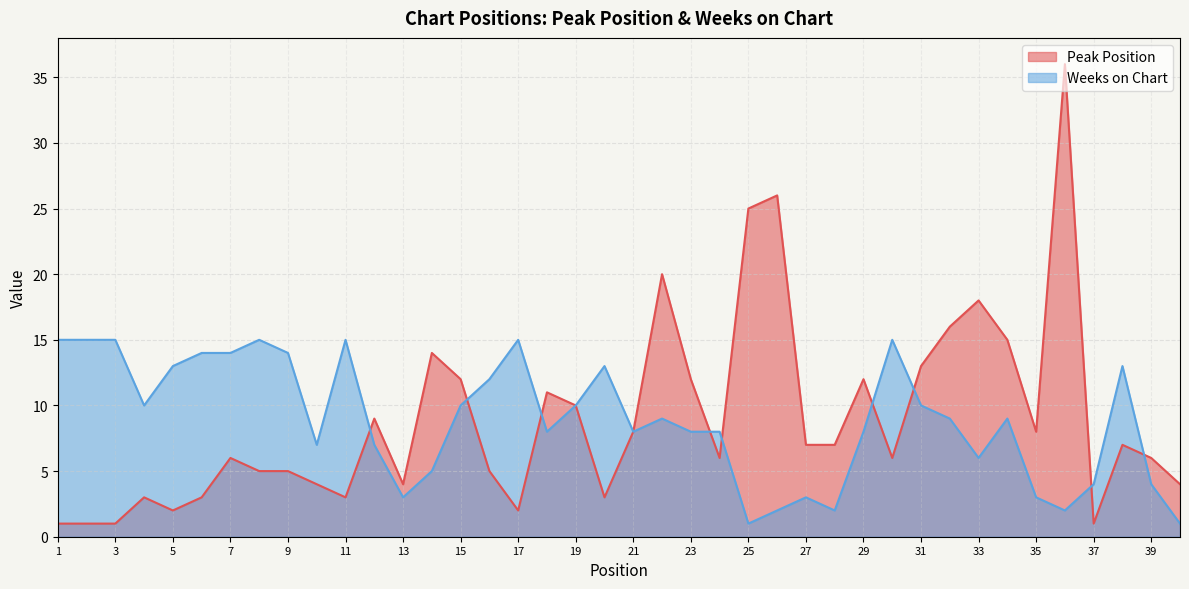

At how many categories does at least one series exceed 33?

1